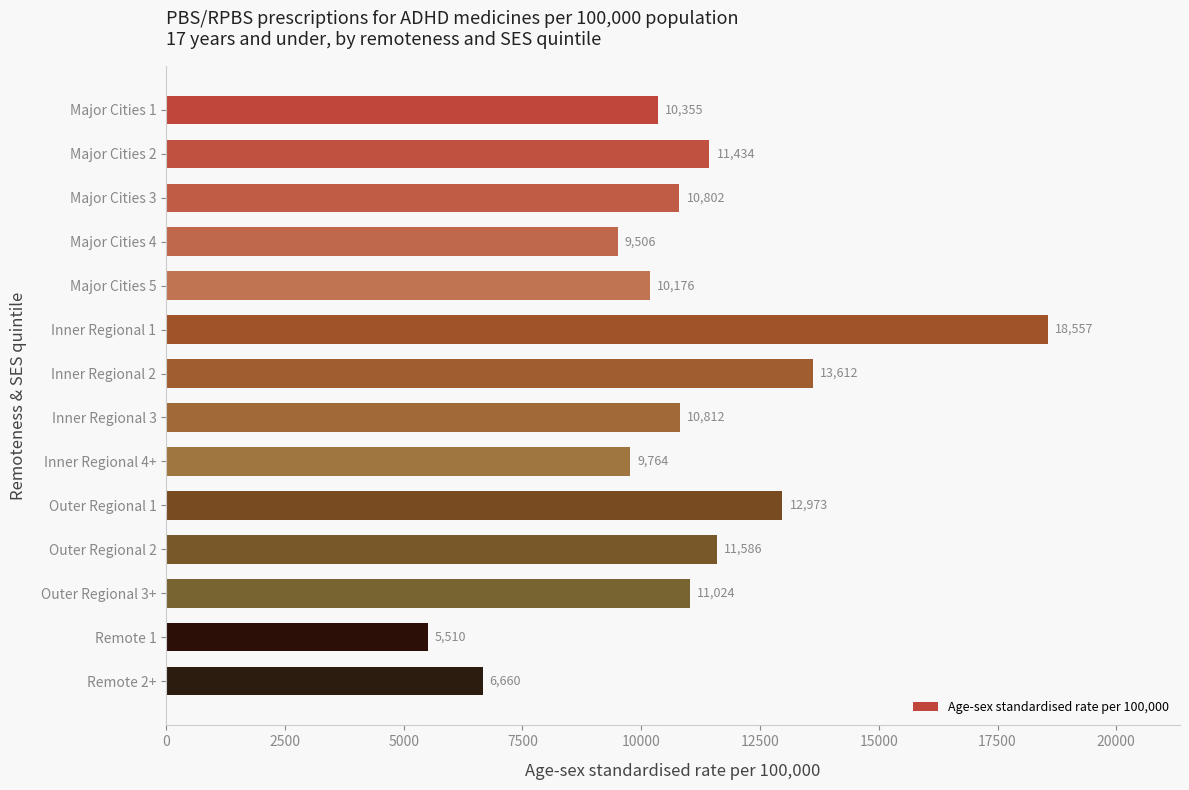

What is the ratio of the value at Inner Regional 1 to the value at Major Cities 4?

2.0